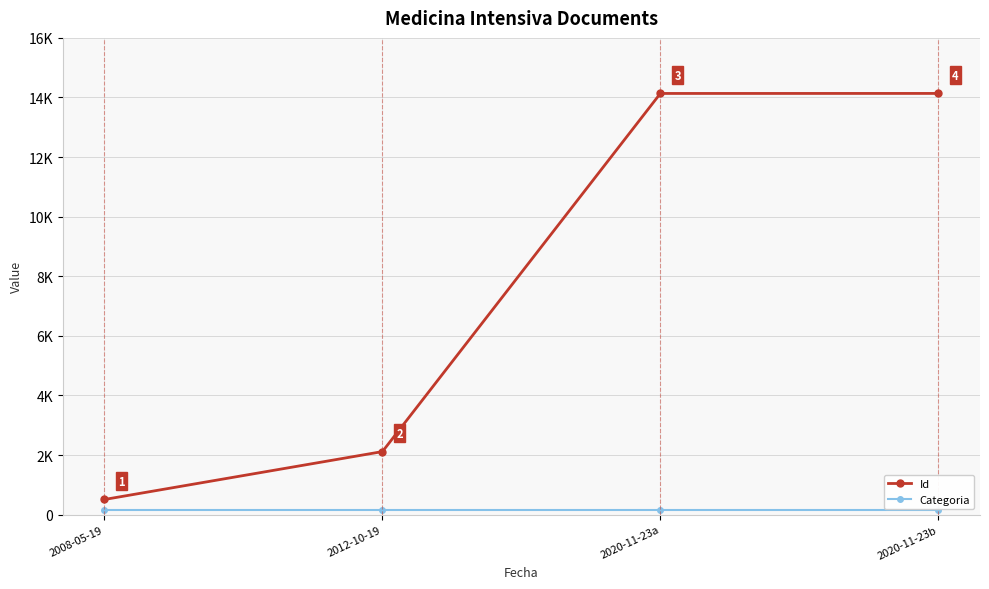

What is the total value across all series at 2008-05-19?

655